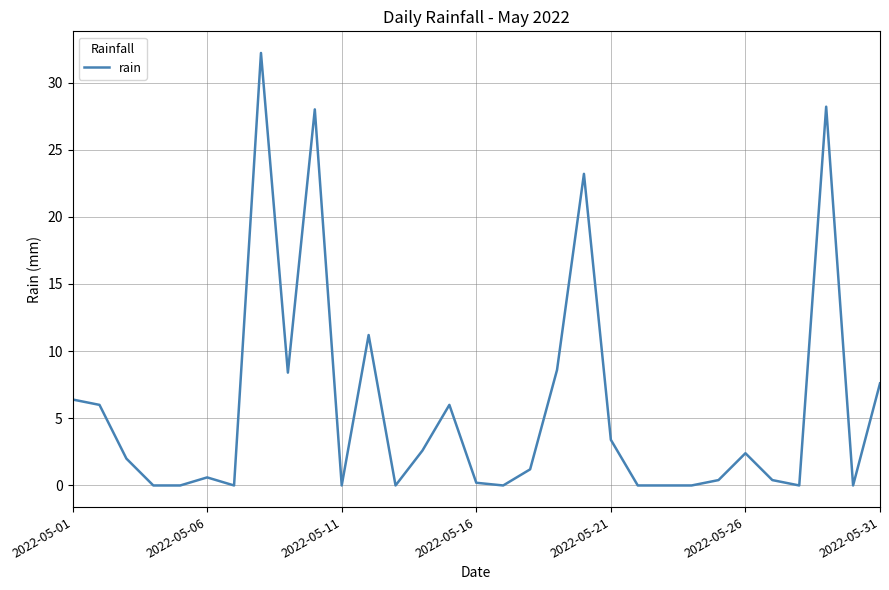

What is the average value?

5.8